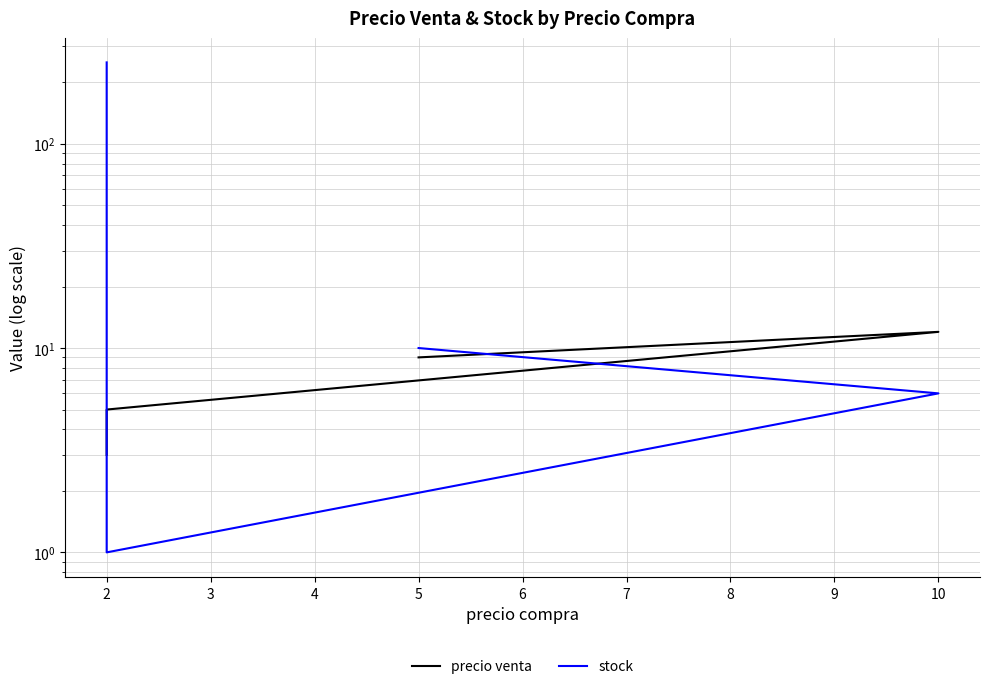

At how many categories does at least one series exceed 244?

1